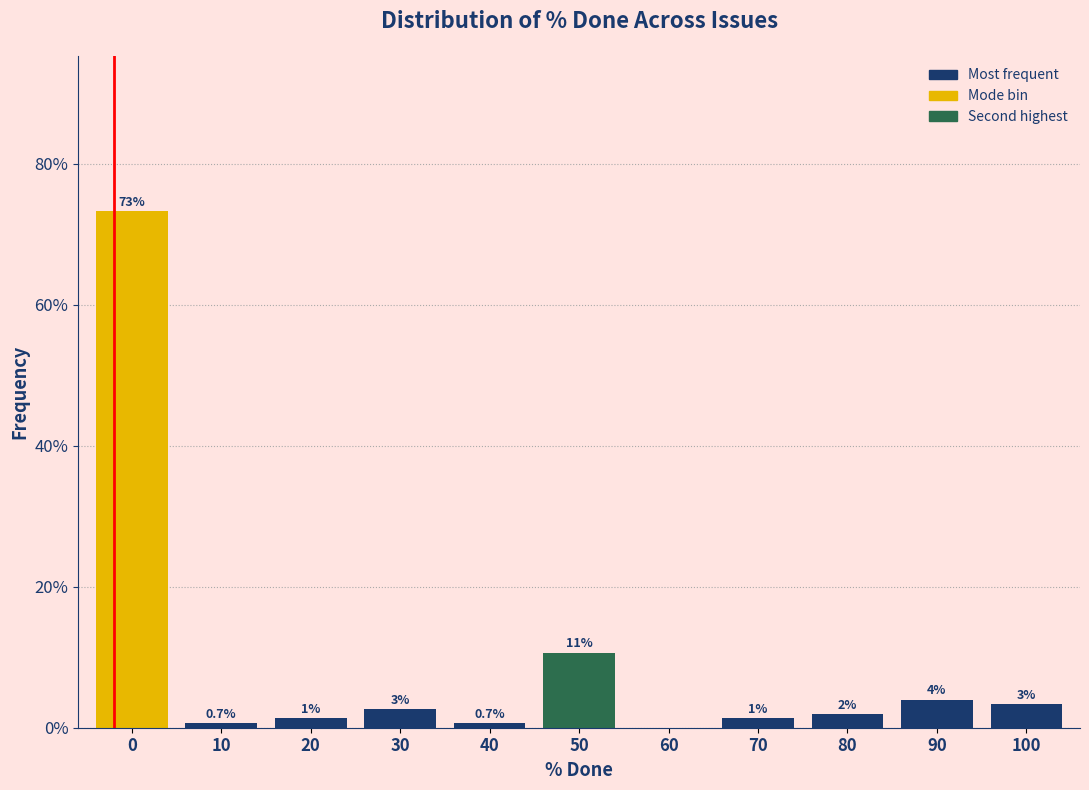

At which label is the value closest to 36?

50